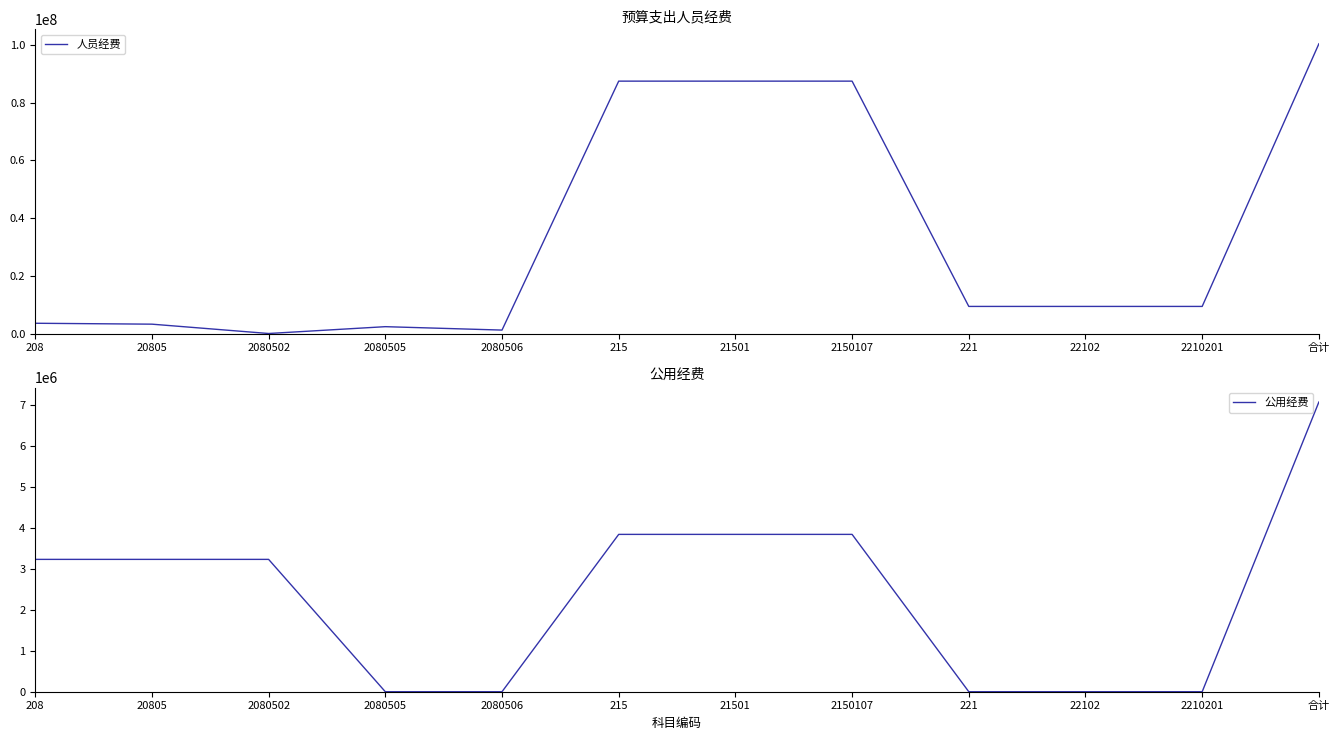

What is the difference between the 人员经费 values at 221 and 2080506?

8204900